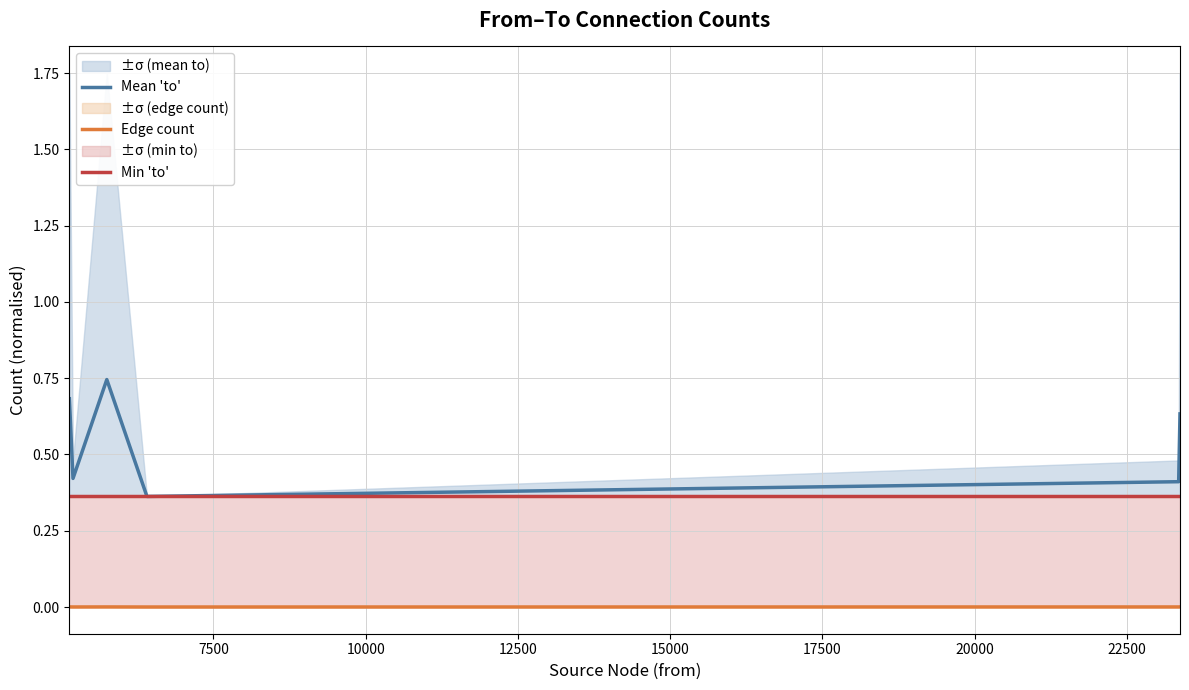

True or false: Min 'to' and Mean 'to' cross at least once.

False